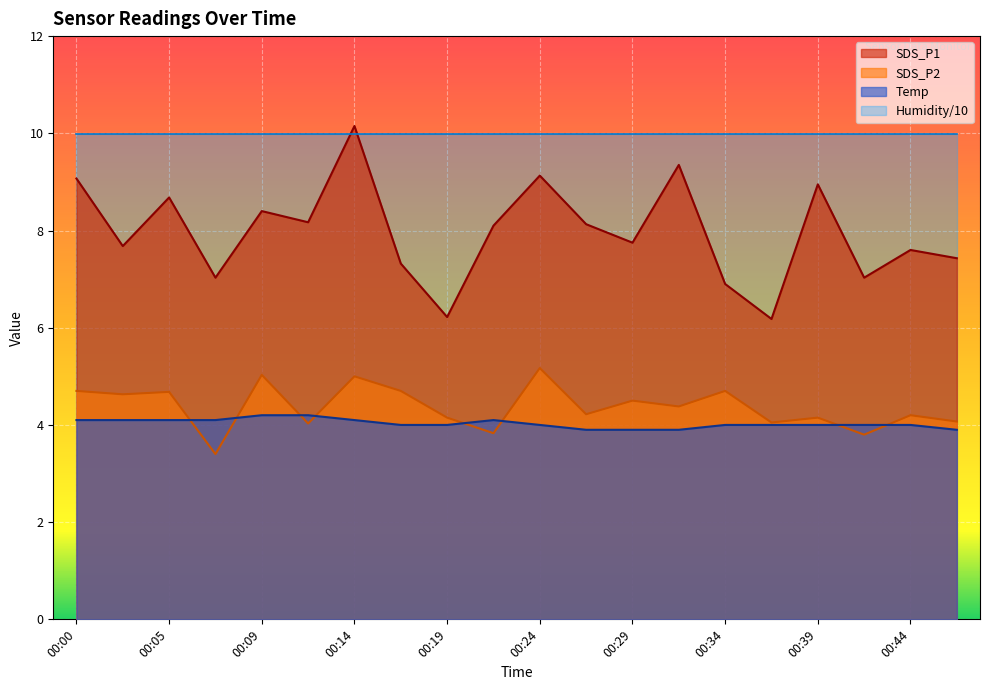

What is the difference between the highest and lowest values at 00:00?

5.9